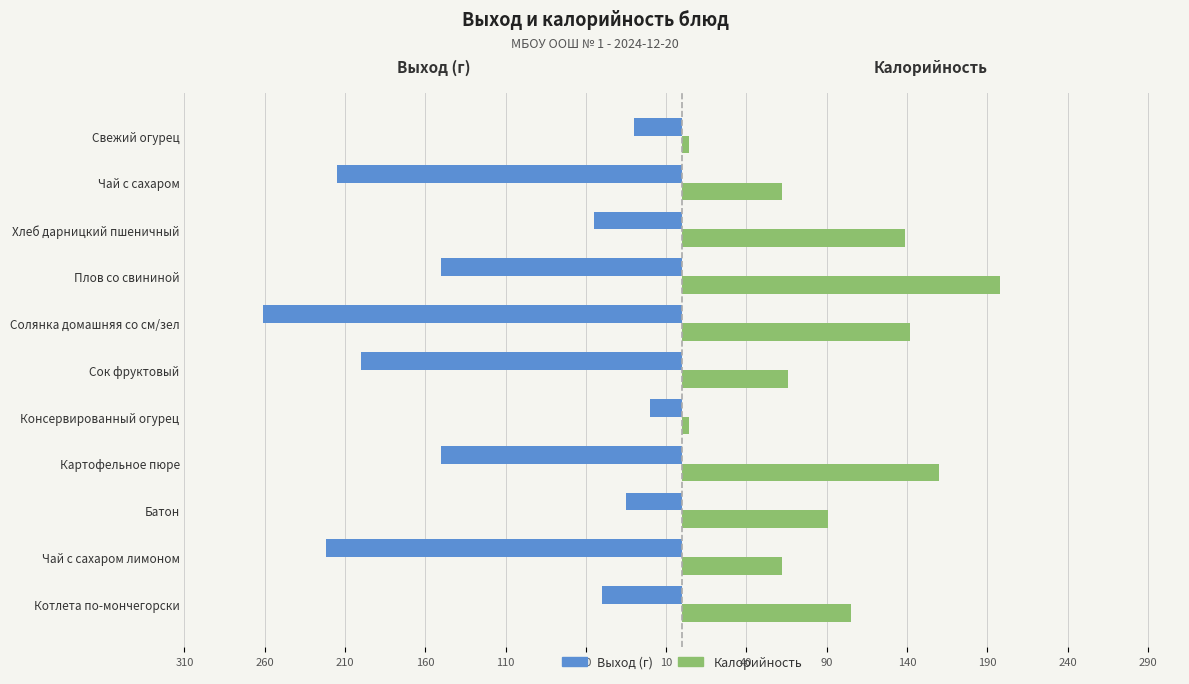

What are all the series names shown in the legend?

Выход (г), Калорийность